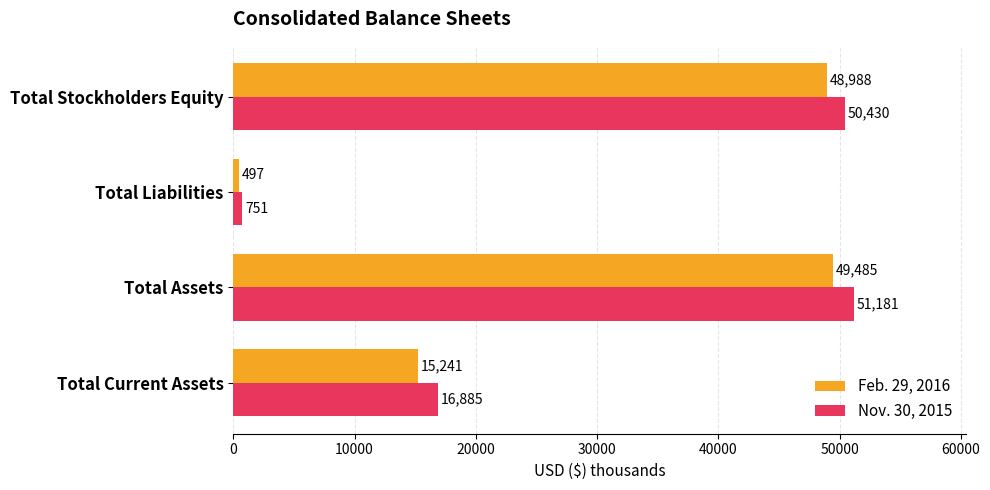

Which series has the largest range (max minus min)?

Nov. 30, 2015